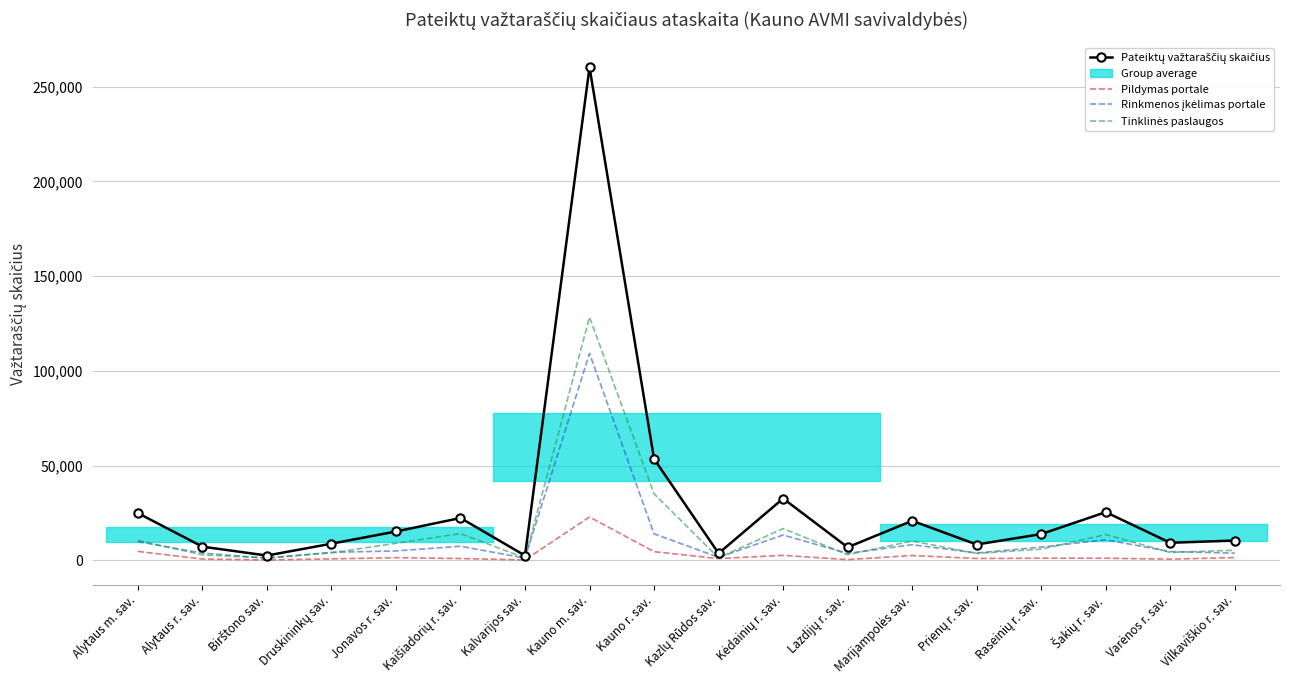

At Alytaus r. sav., list the series in order from smallest to largest.

Pildymas portale, Tinklinės paslaugos, Rinkmenos įkėlimas portale, Pateiktų važtaraščių skaičius